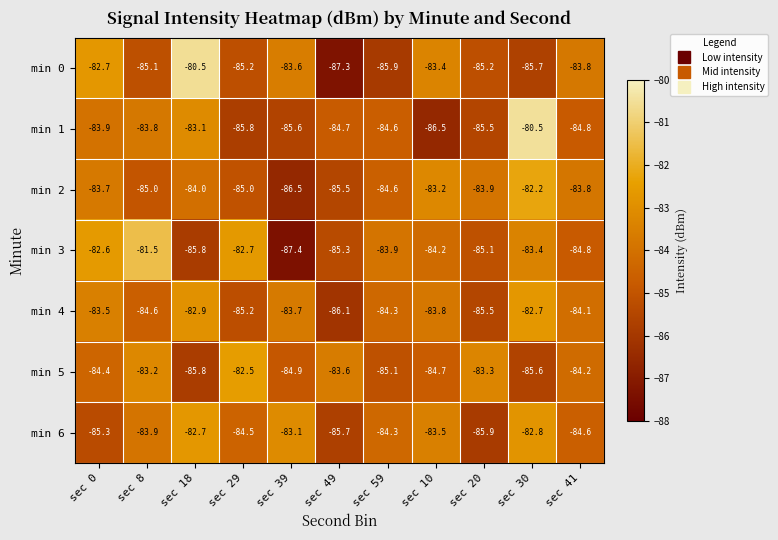

What is the spread (max minus min) of values at sec 30?

5.2